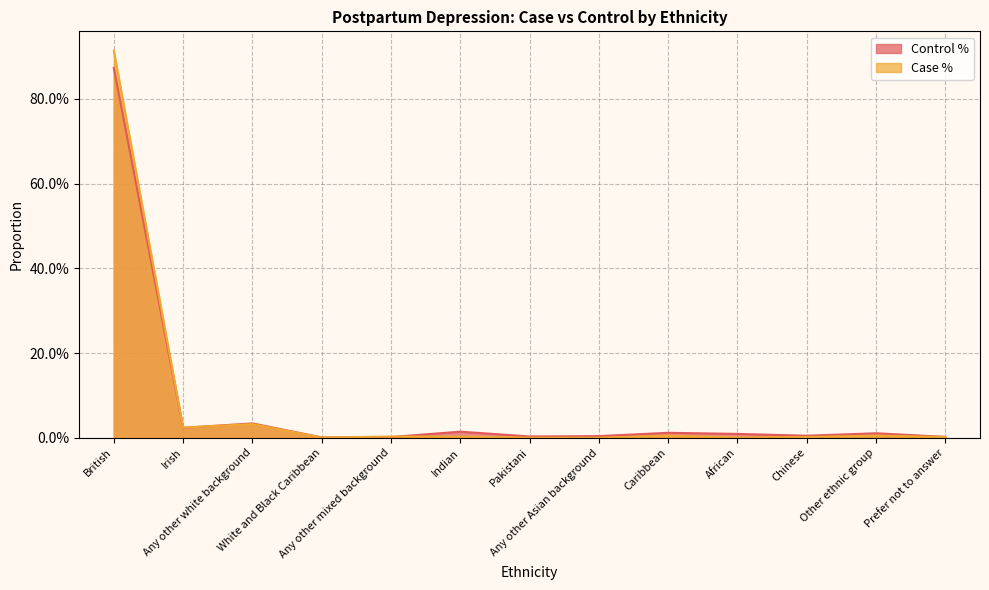

How many lines are shown in the chart?

2